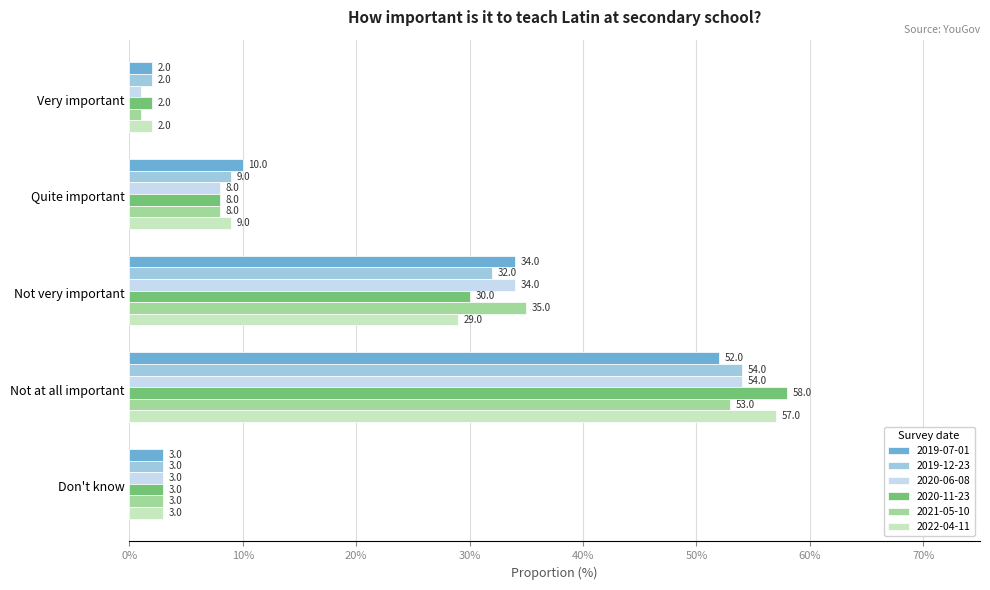

Rank the categories by 2021-05-10 value from highest to lowest.

Not at all important, Not very important, Quite important, Don't know, Very important